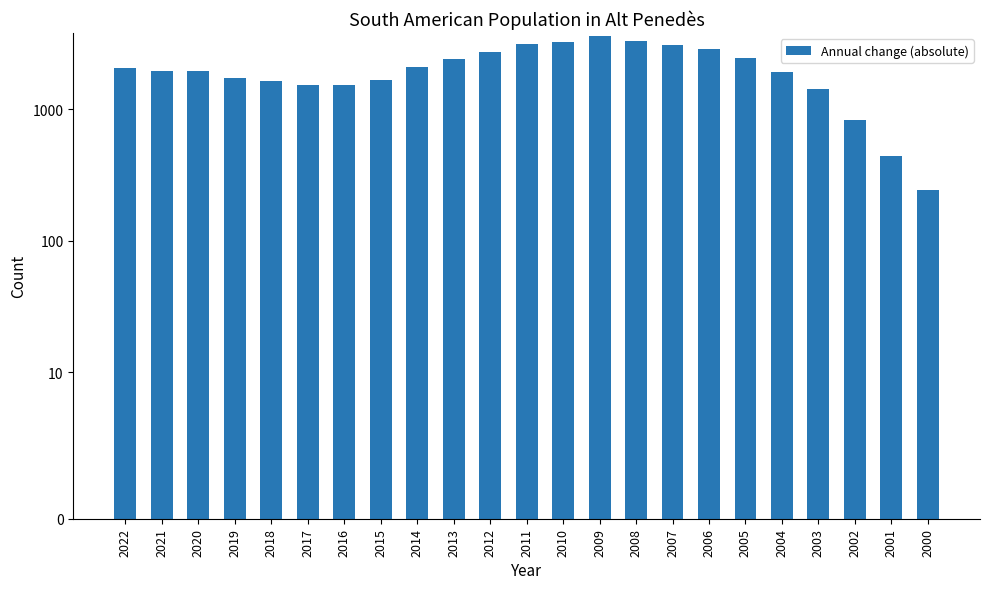

Where does the data first go above 1959?

2022